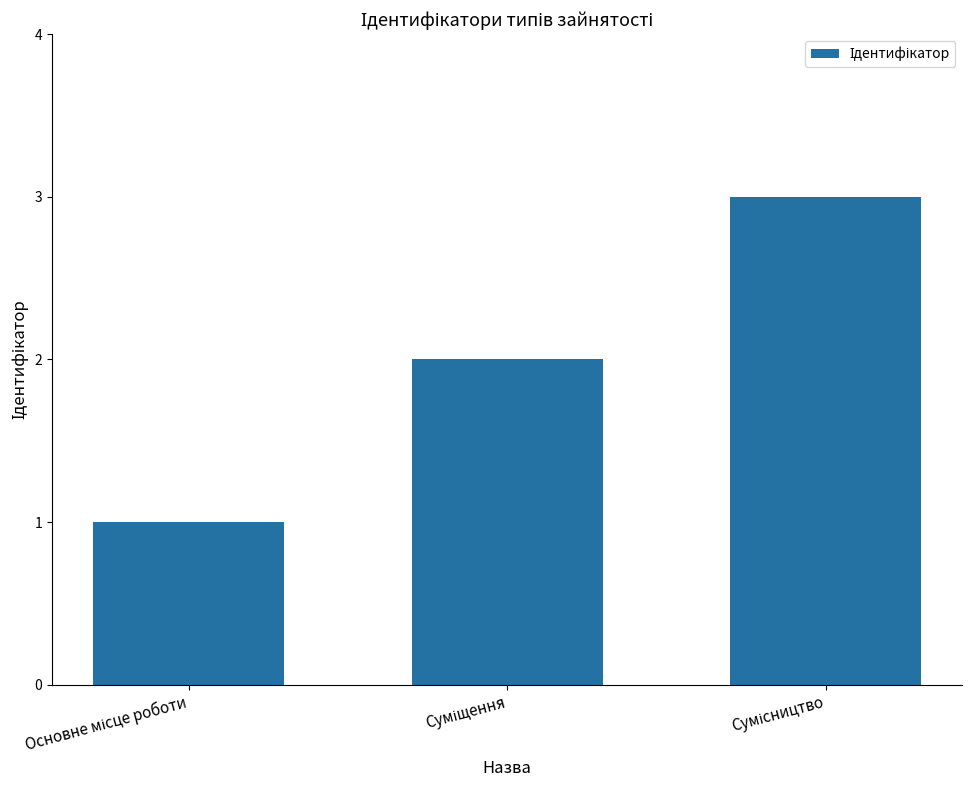

How many bars are there in total?

3